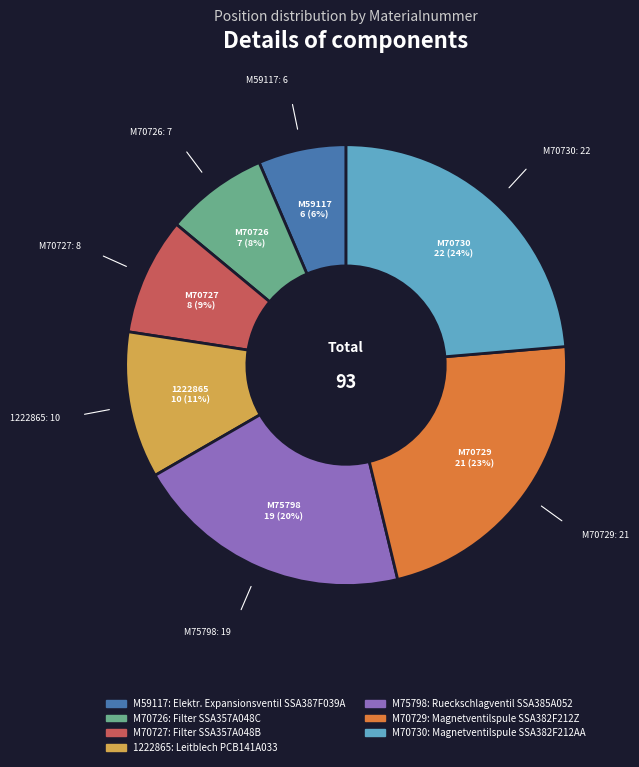

Is there a majority slice in this chart?

No